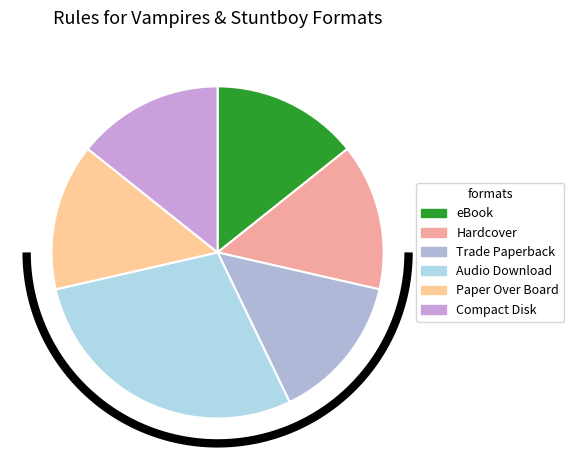

What percentage is NOT represented by Audio Download?

71.4%